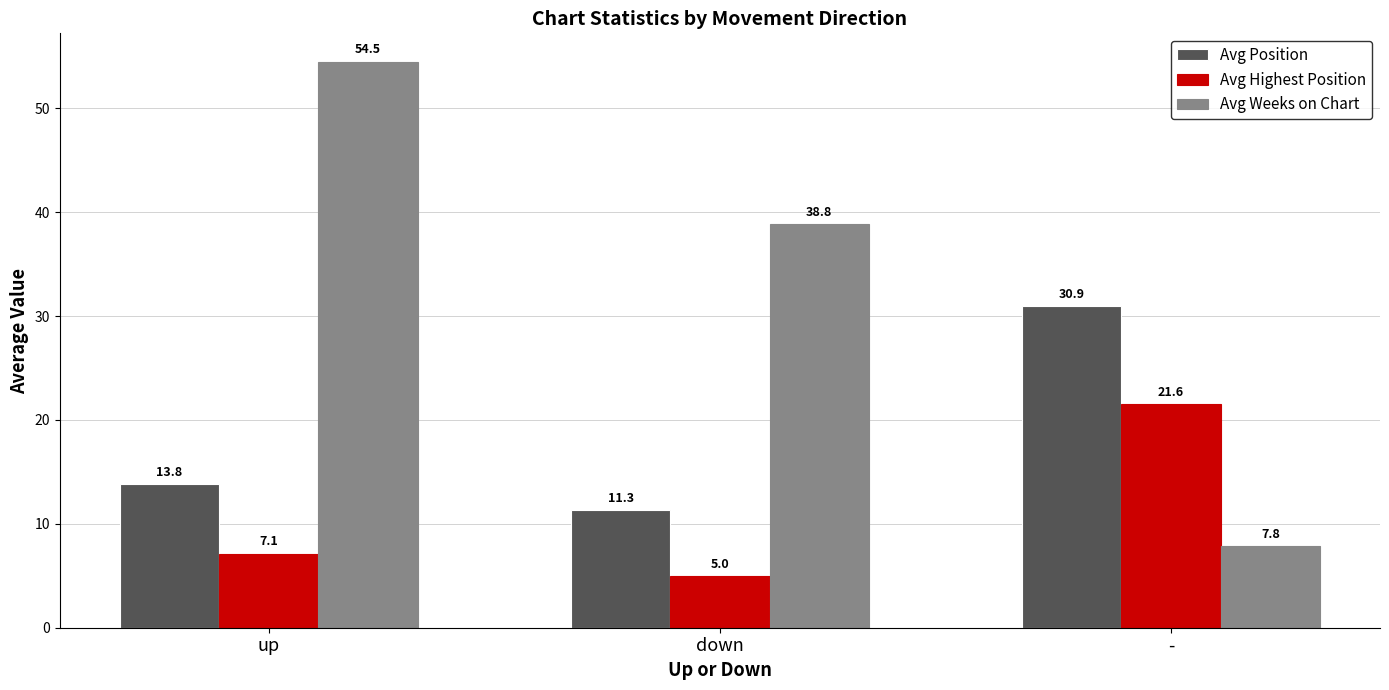

At which label does Avg Position first exceed 13?

up